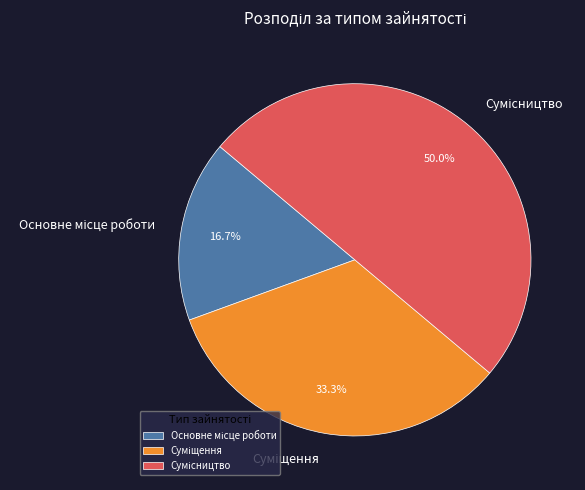

How many segments does this pie chart have?

3